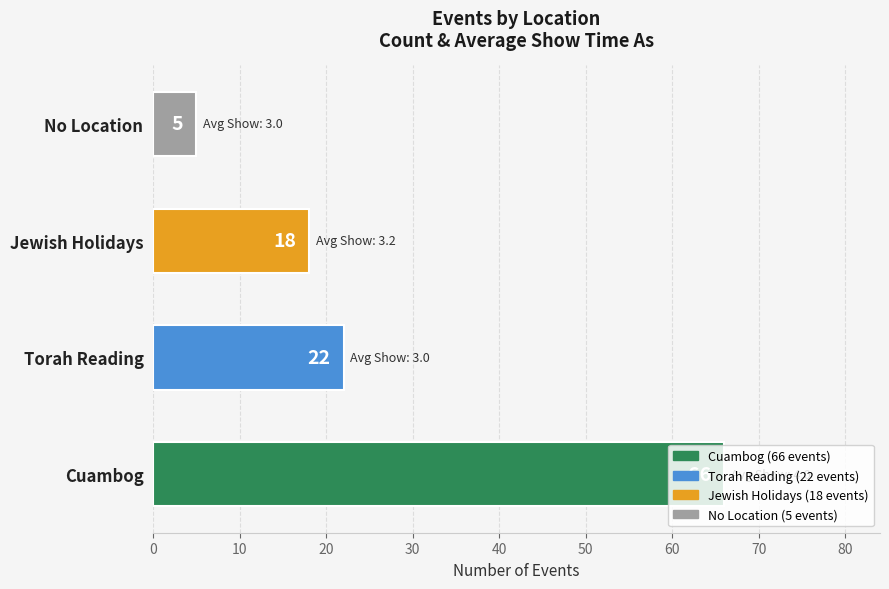

Where is the data nearest to the value 35?

Torah Reading